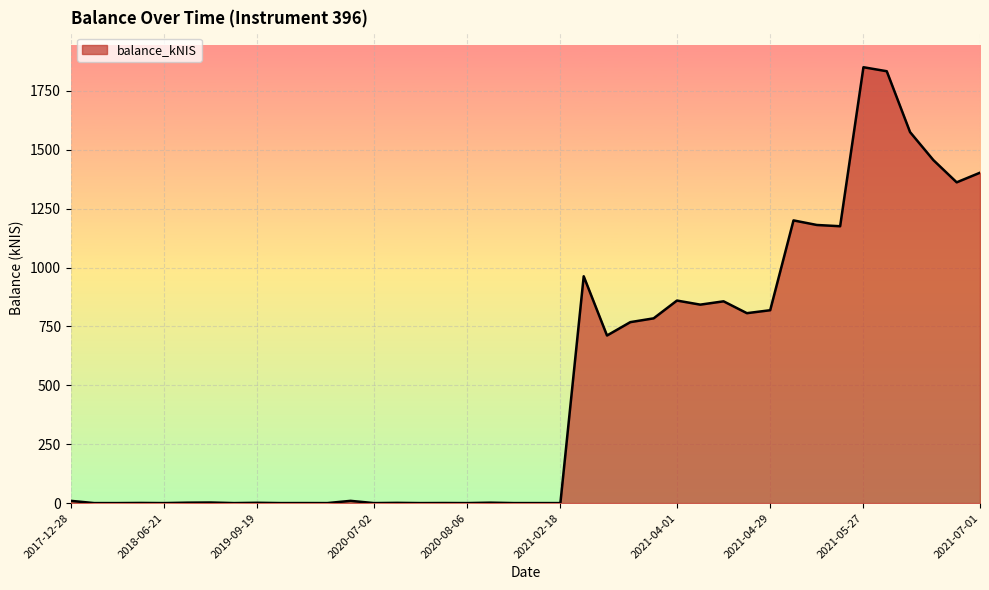

Is this an area chart (filled region under the line)?

Yes